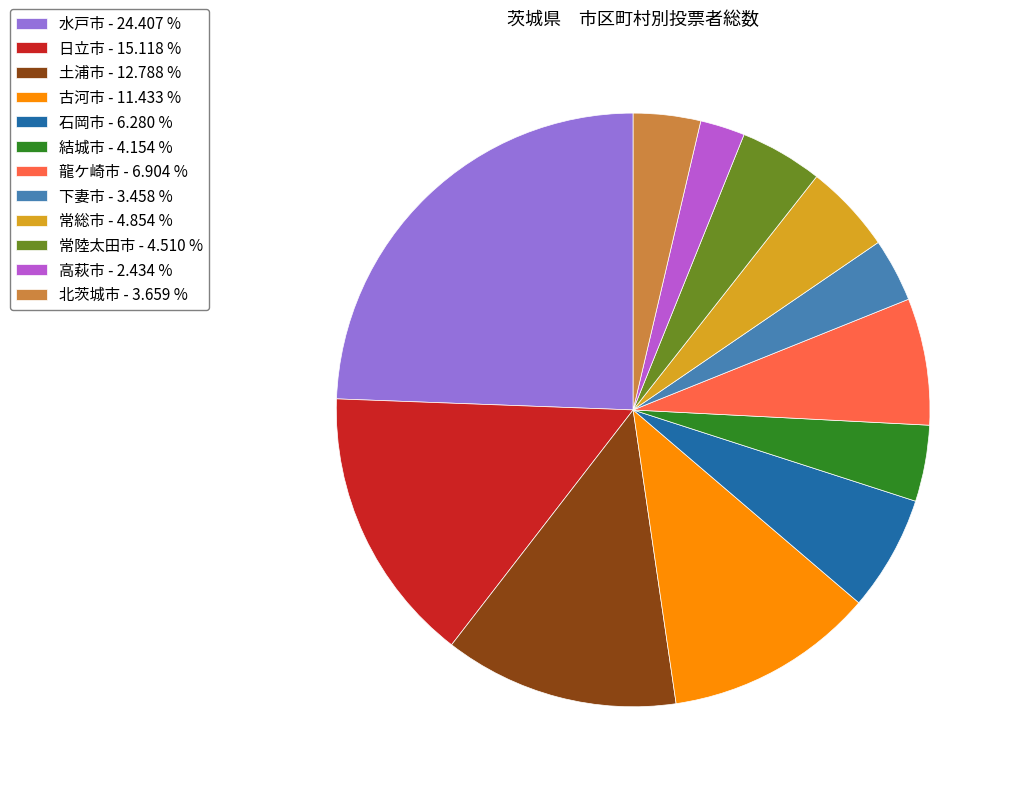

Which slice is the smallest?

高萩市